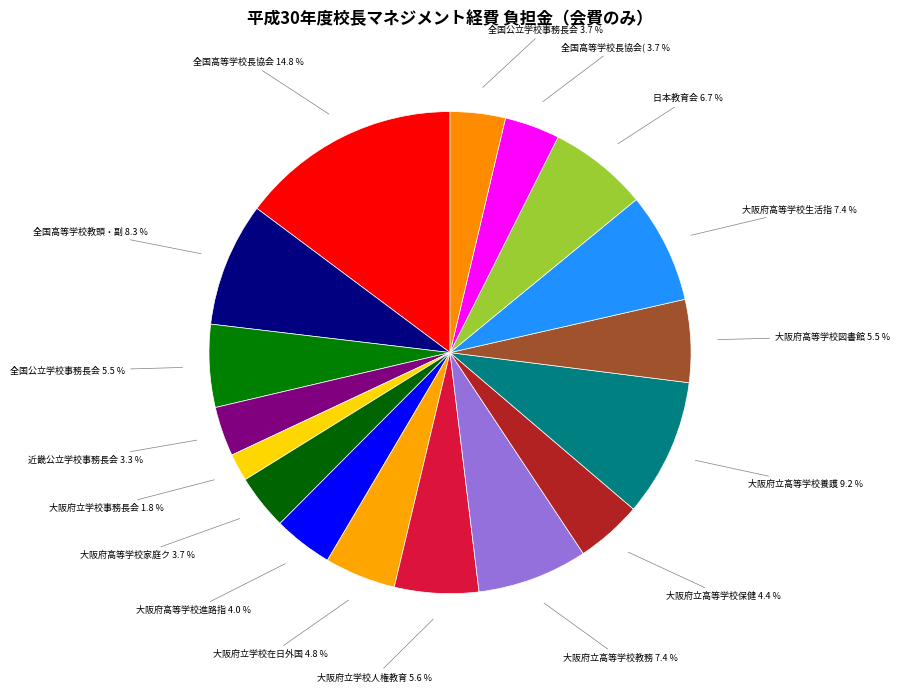

Which slice is the smallest?

大阪府立学校事務長会